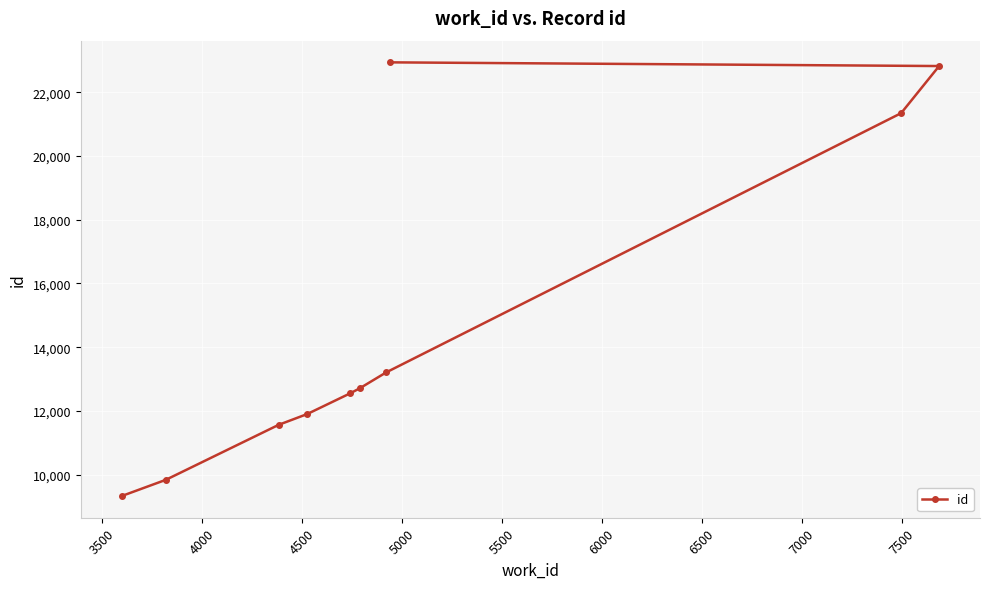

What is the value of the 8th point from the left?

22938